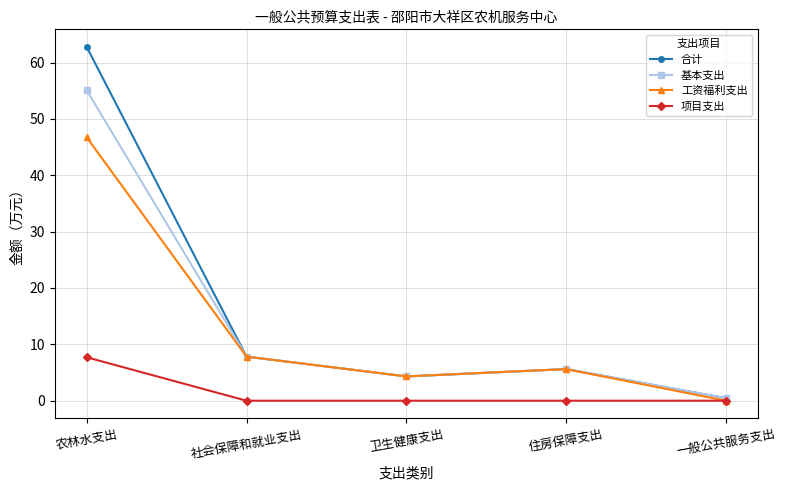

How many lines are shown in the chart?

4